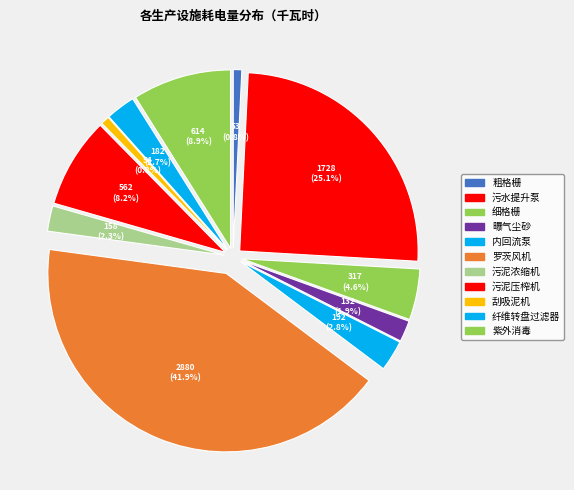

The 污泥压榨机 slice represents 15% of the pie. True or false?

False